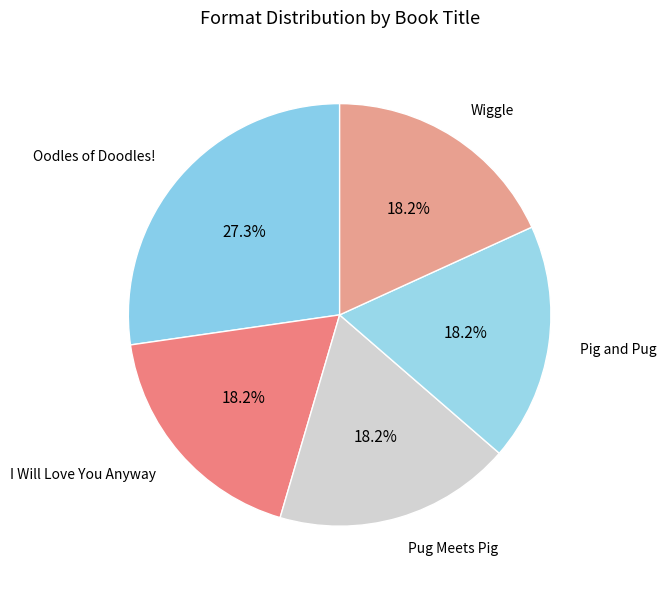

Which category has the biggest portion of the pie?

Oodles of Doodles!